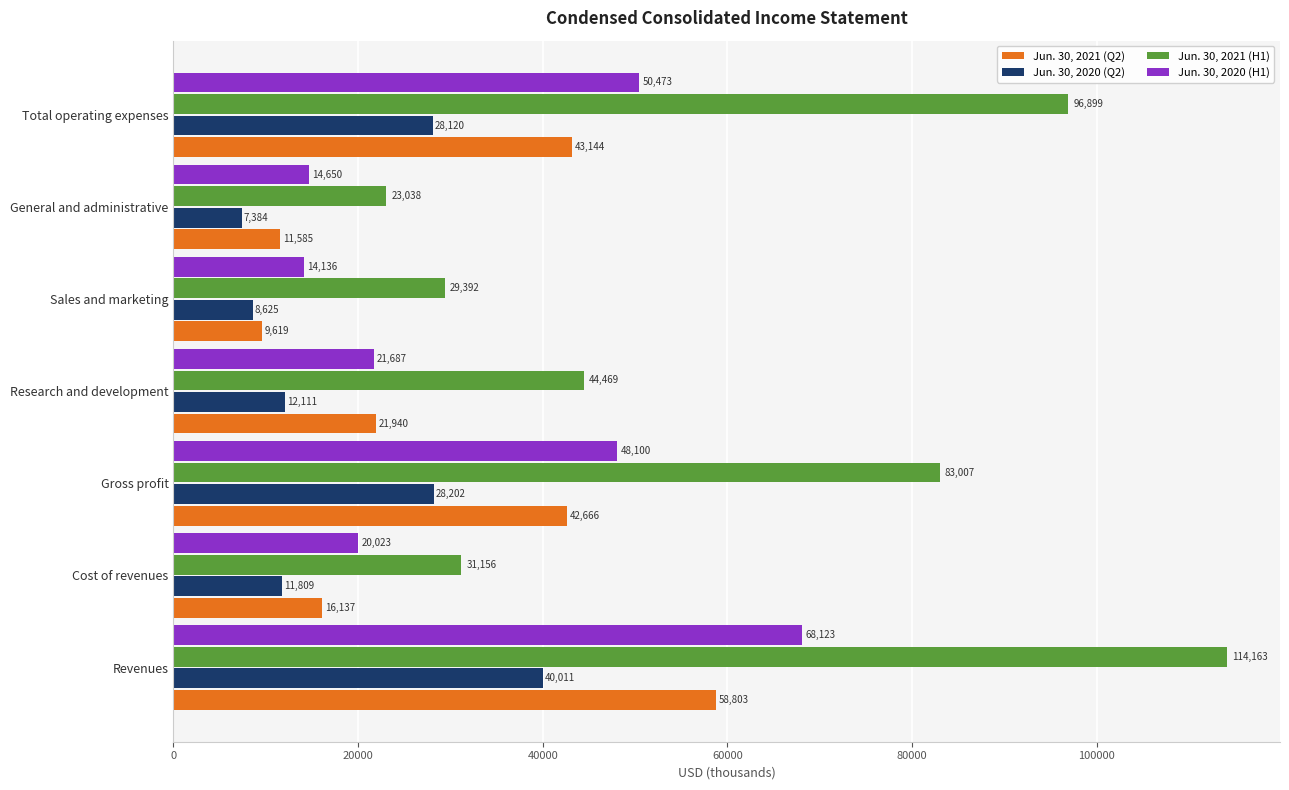

Which series has the widest spread of values?

Jun. 30, 2021 (H1)